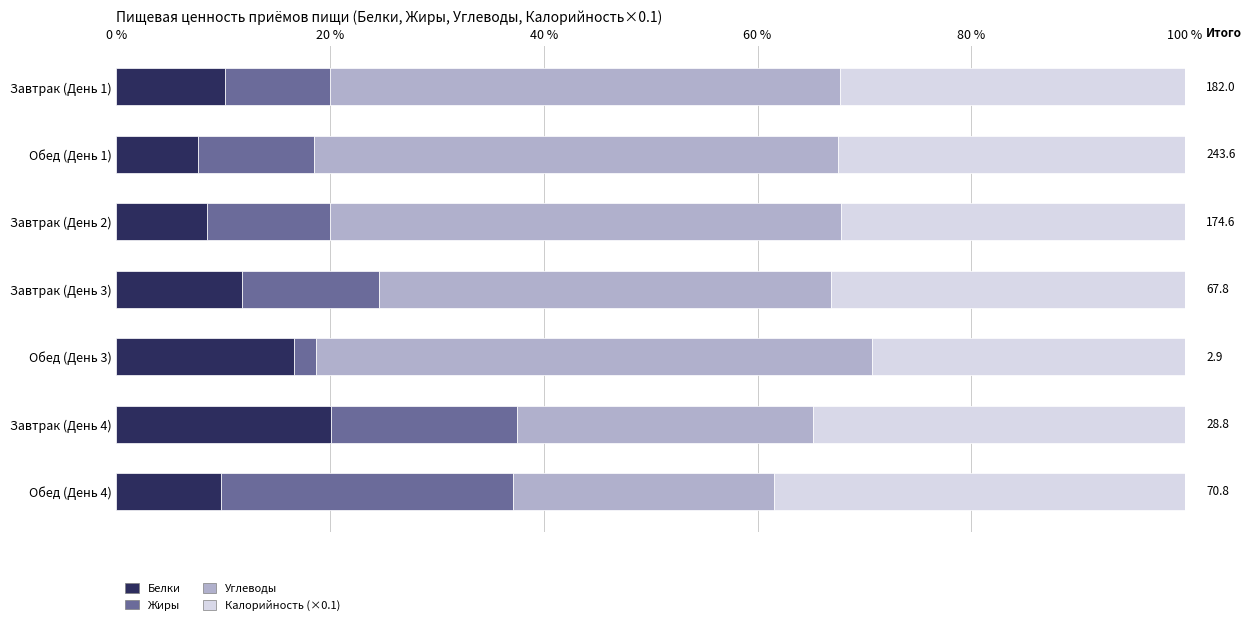

What is the minimum value for Белки?

7.6